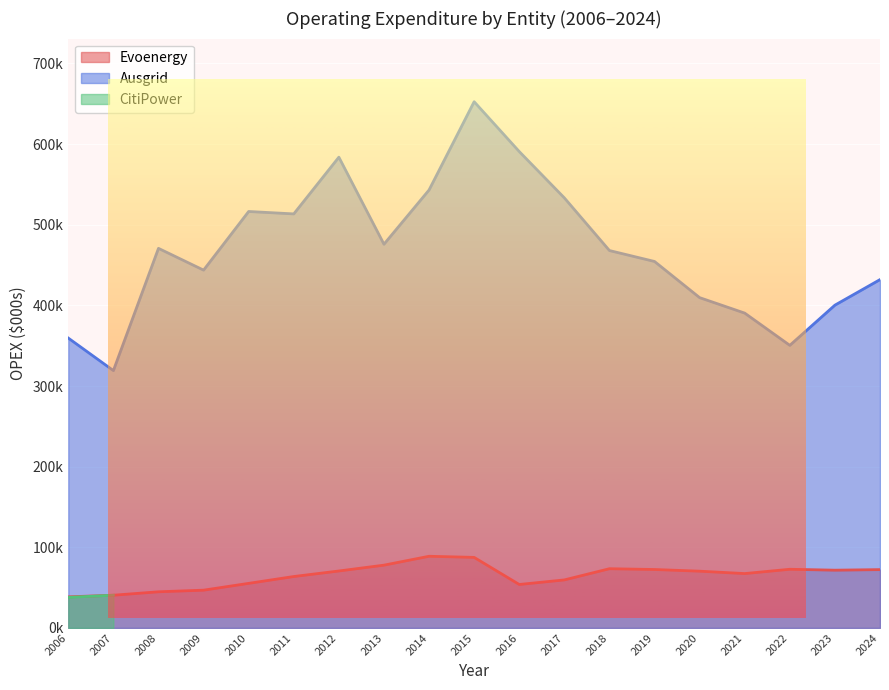

What is the spread (max minus min) of values at 2013?

397973.4